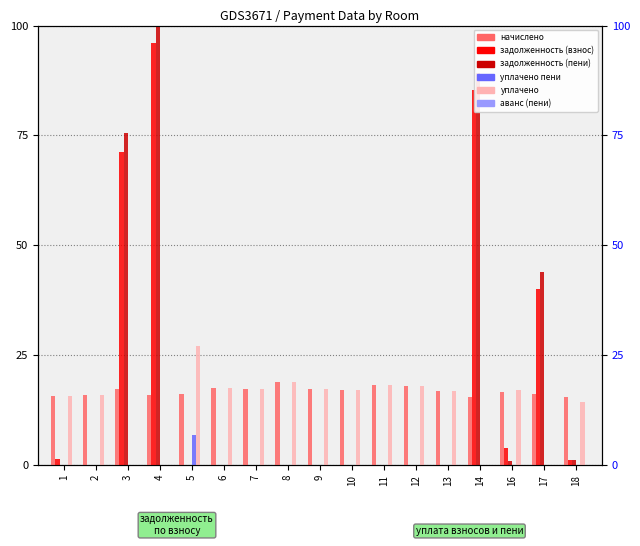

At which category is the sum across all series the highest?

4